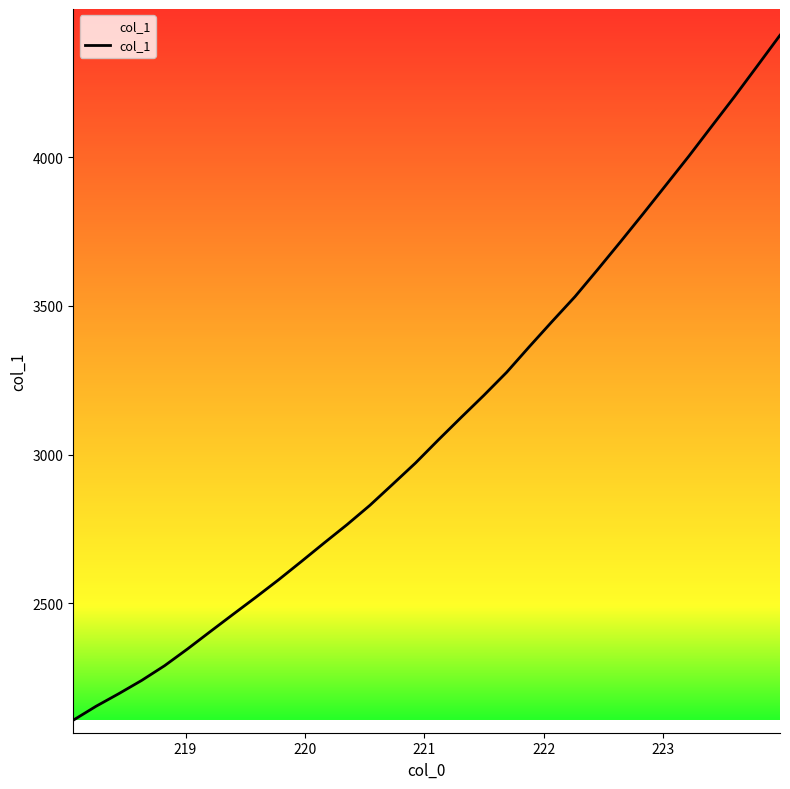

Is this an area chart (filled region under the line)?

No